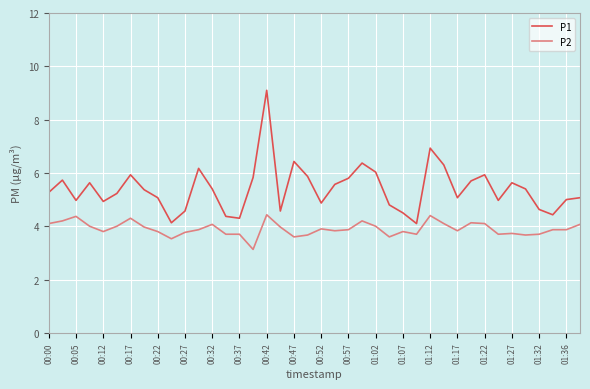

What is the lowest value of the P2 series?

3.1